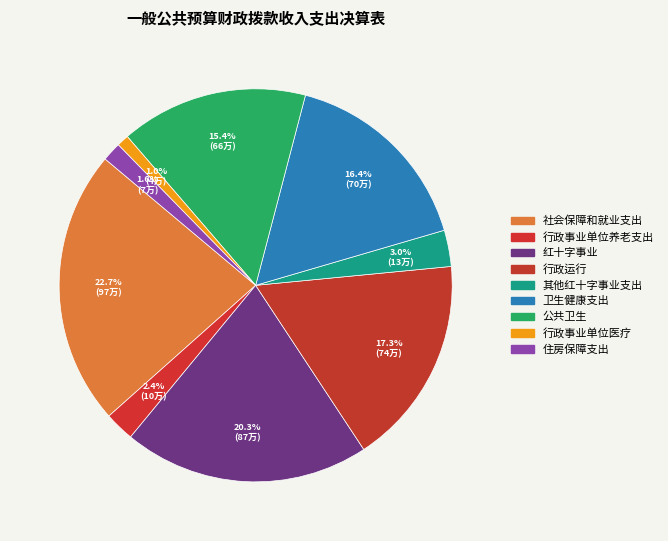

What percentage do 行政运行 and 行政事业单位养老支出 together represent?

19.7%